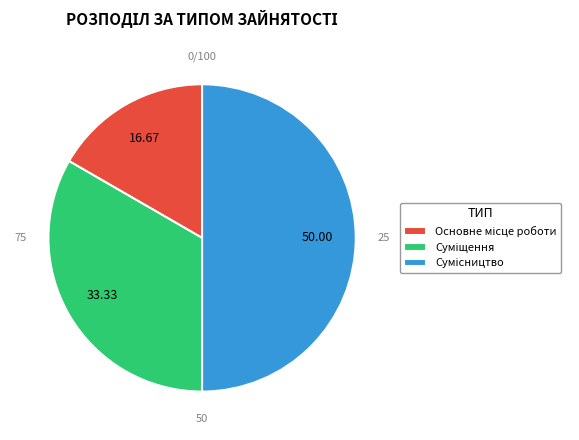

Which slice is the largest?

Сумісництво